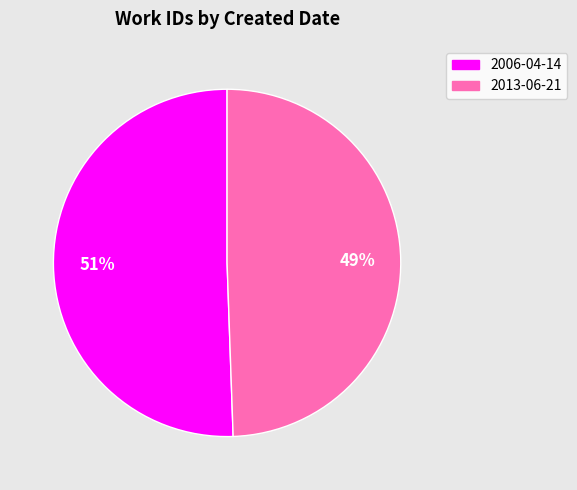

Is the sum of 2013-06-21 and 2006-04-14 greater than half?

Yes